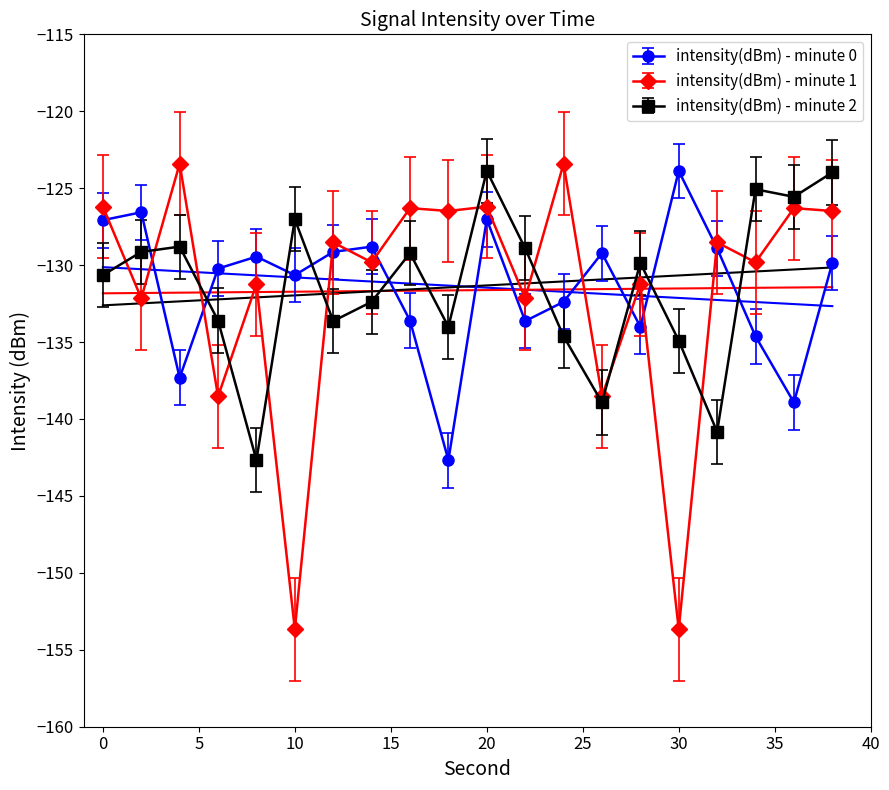

What is the value of the intensity(dBm) - minute 2 point at the 17th from the left?

-140.8